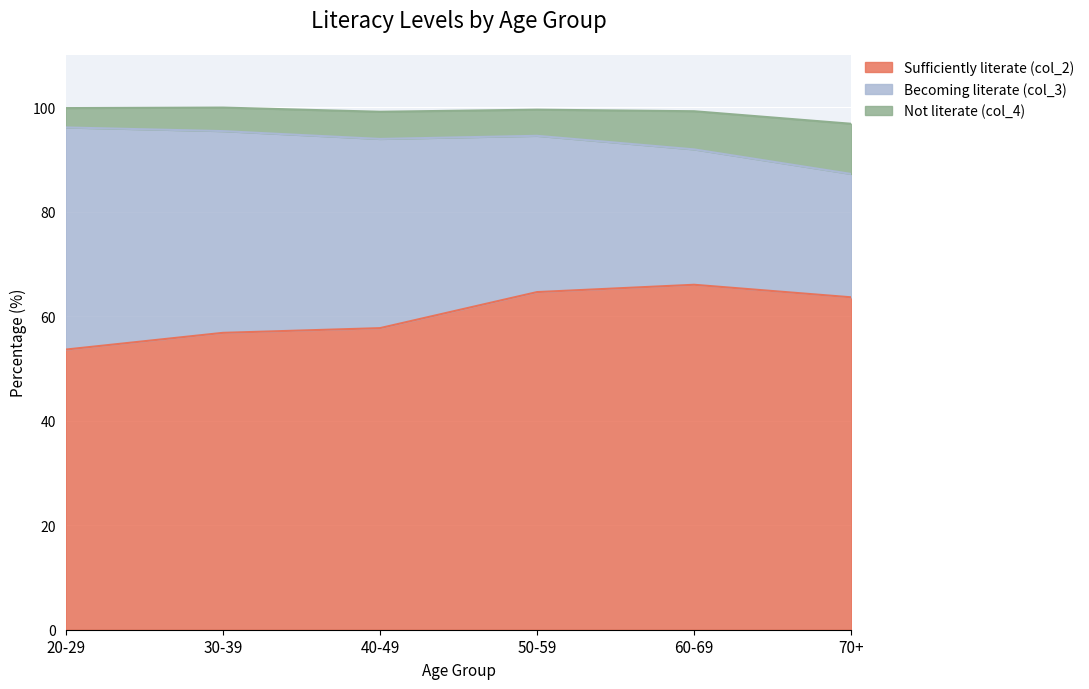

True or false: Sufficiently literate (col_2) has more than 2 points higher than both neighbors.

False